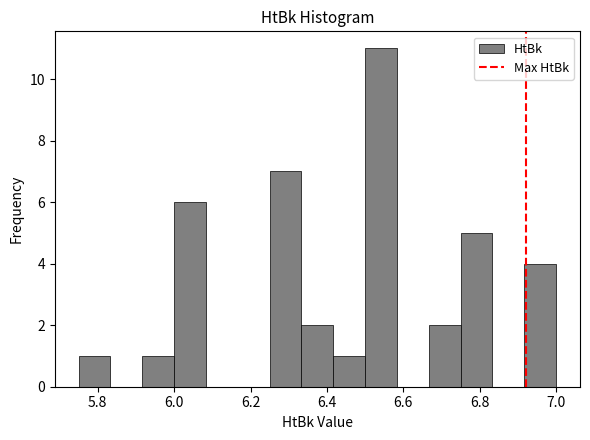

Over which range of the x-axis is the bar tallest?

6.50 to 6.58